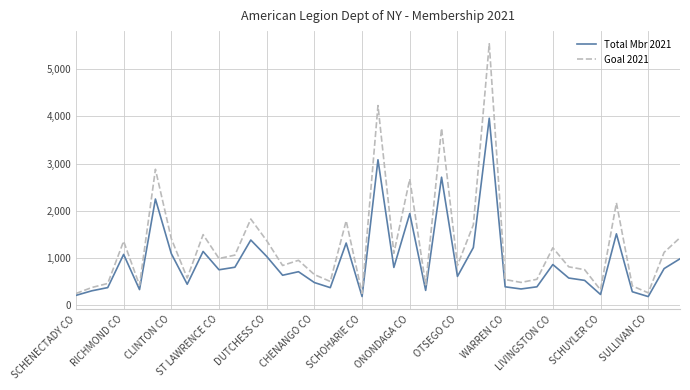

True or false: Goal 2021 has more than 0 points higher than both neighbors.

True